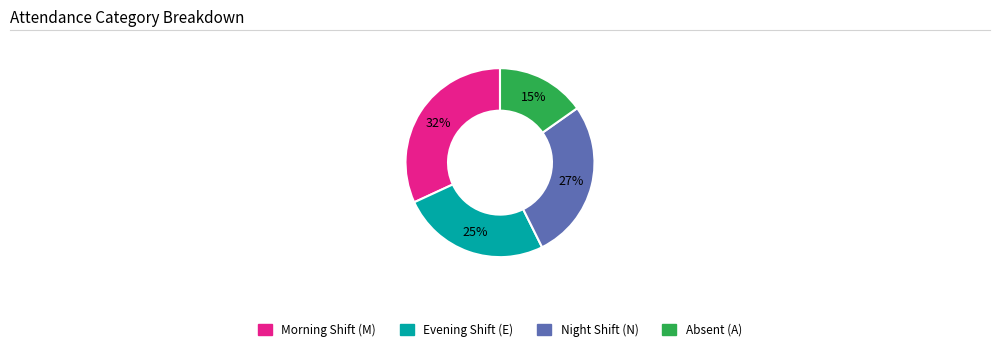

Is there a majority slice in this chart?

No